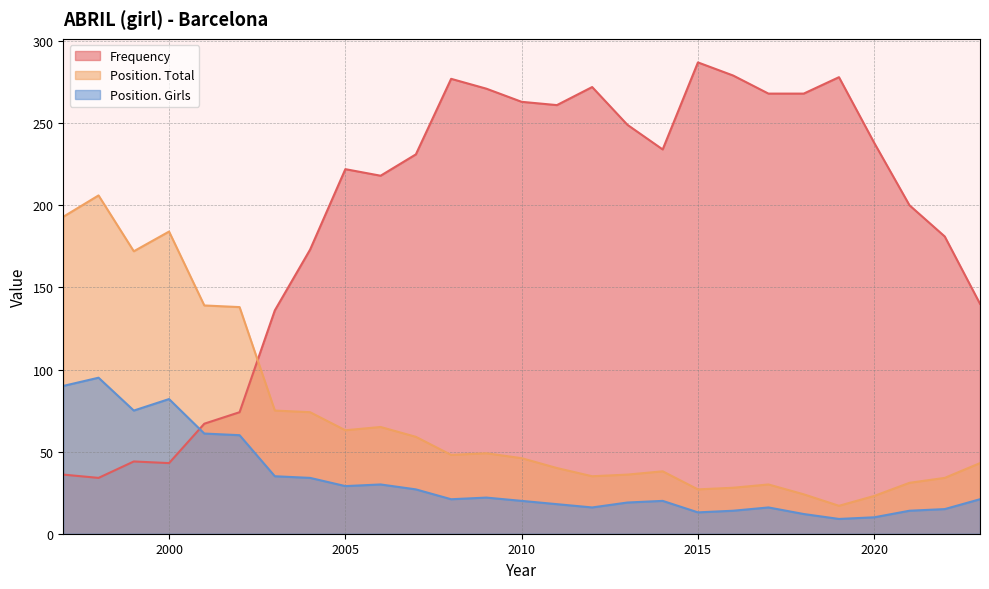

At which category is the sum across all series the highest?

2008